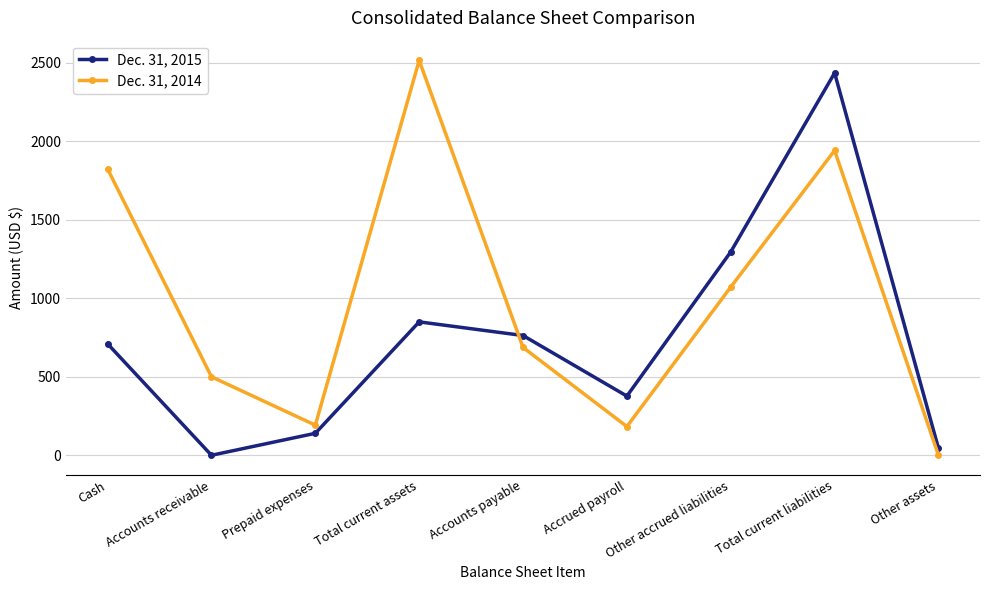

True or false: Dec. 31, 2014 has more than 0 interior local peaks.

True